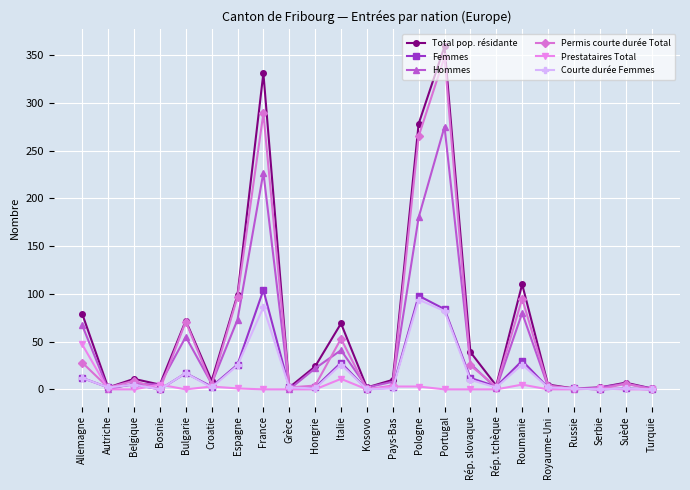

Which series has the largest total across all categories?

Total pop. résidante